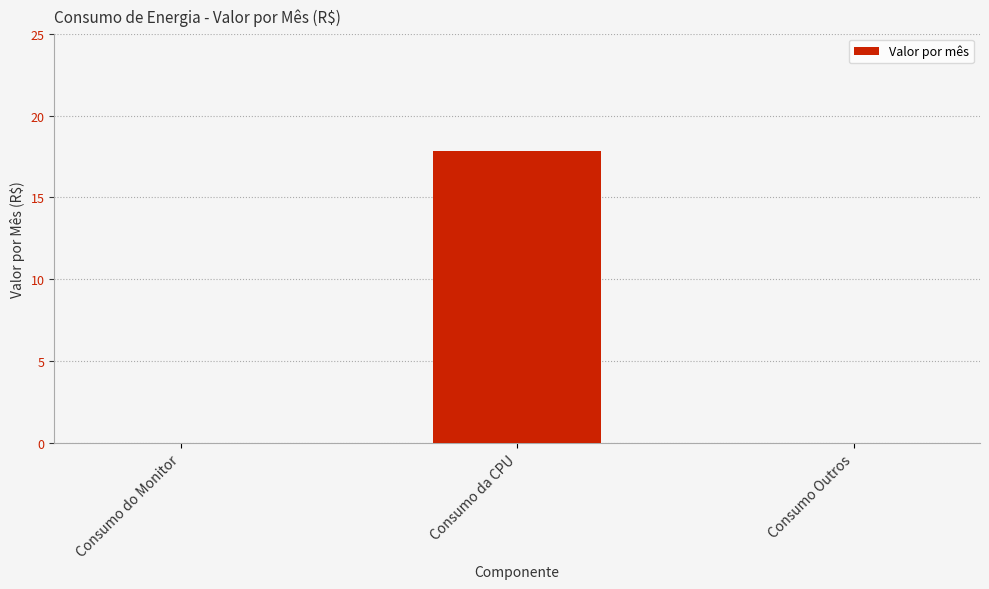

Are the bars horizontal?

No